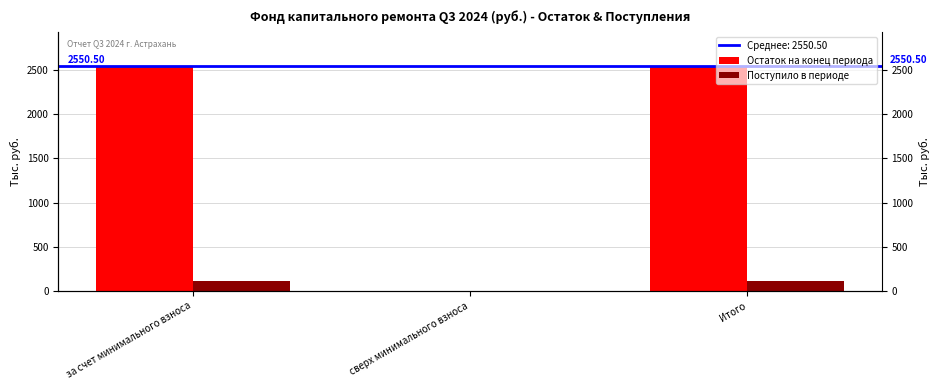

Which series has the largest range (max minus min)?

Остаток на конец периода